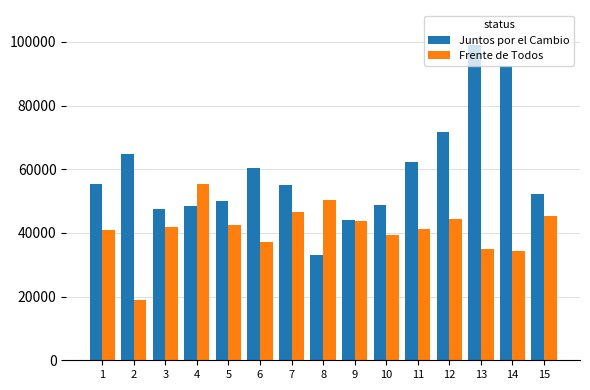

Is it true that Frente de Todos equals 39381 at 10?

True